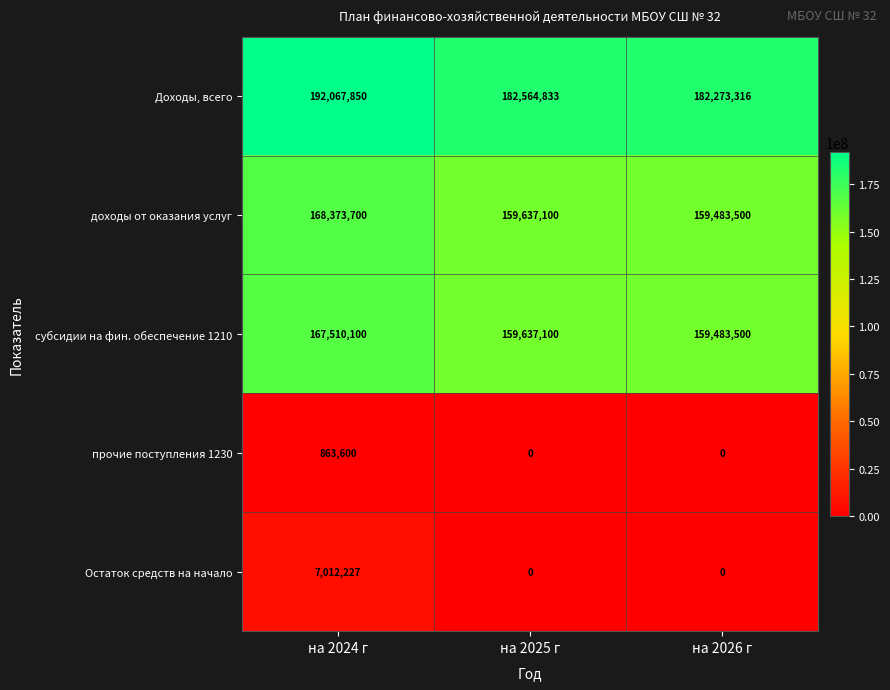

Where is субсидии на фин. обеспечение 1210 nearest to the value 163496800?

на 2025 г